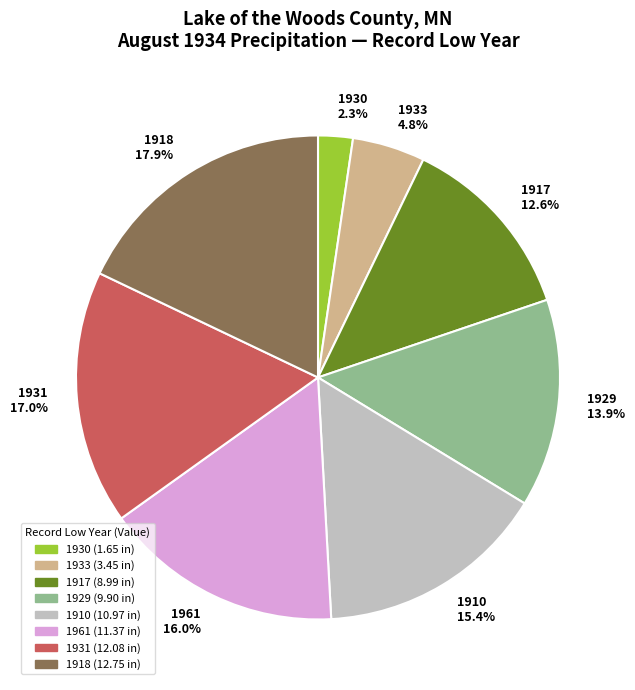

Is there any slice that represents more than half of the pie?

No